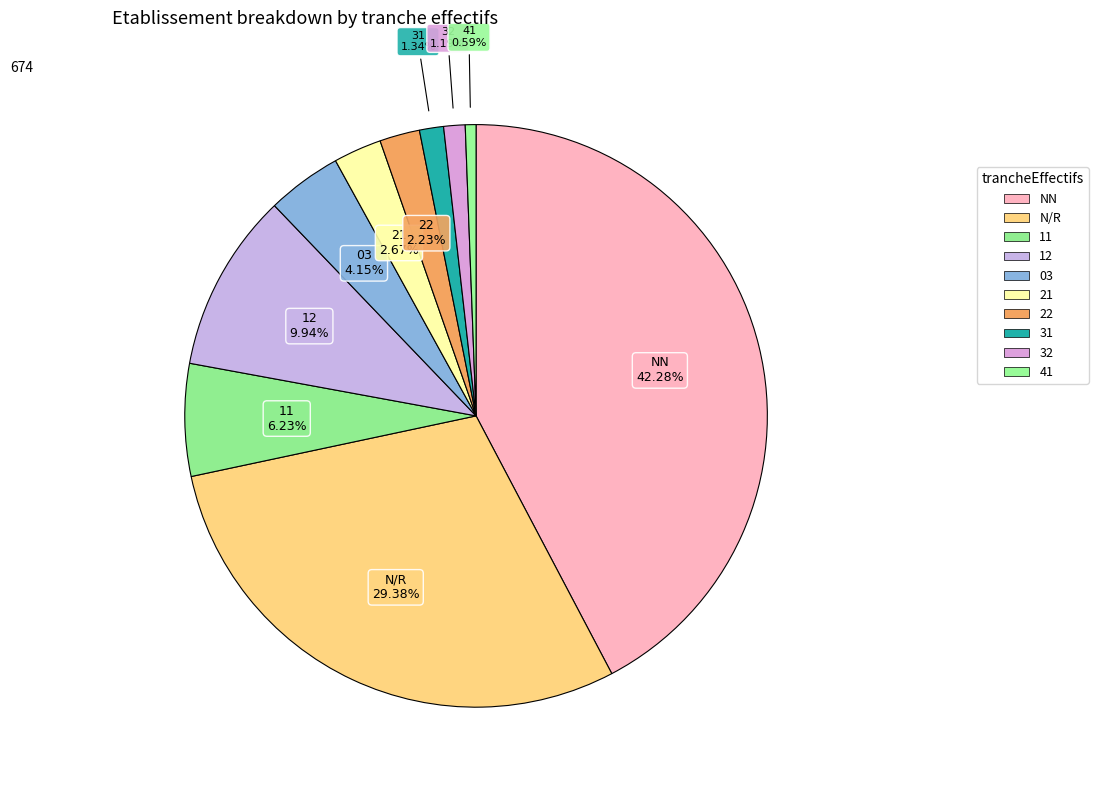

Is there any slice that represents more than half of the pie?

No